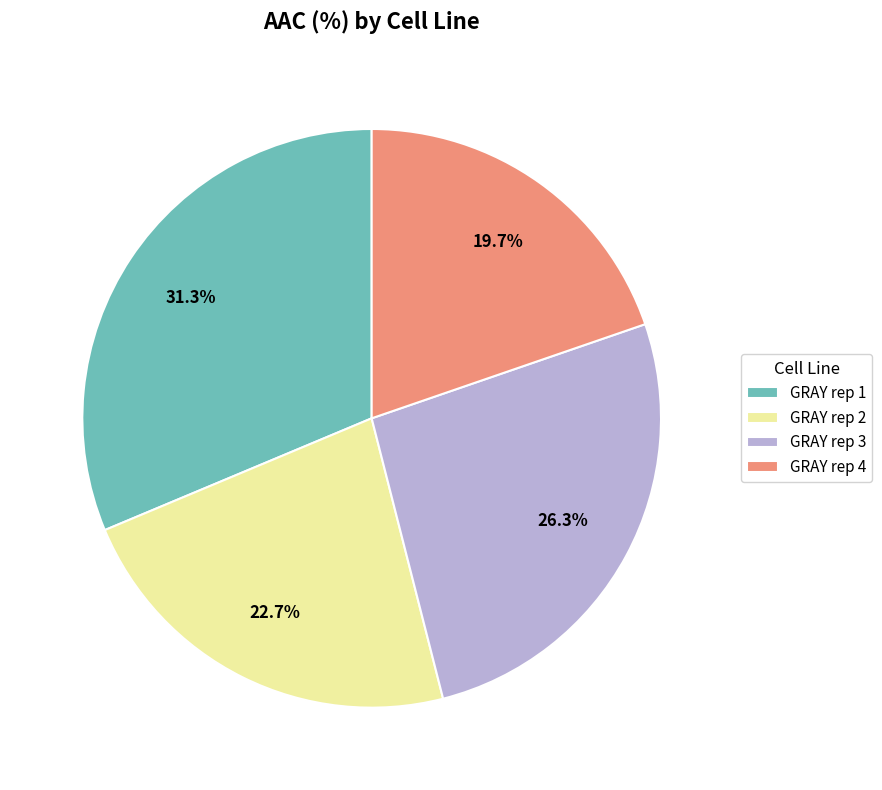

Approximately how many times larger is the value at GRAY rep 4 compared to GRAY rep 2?

0.9